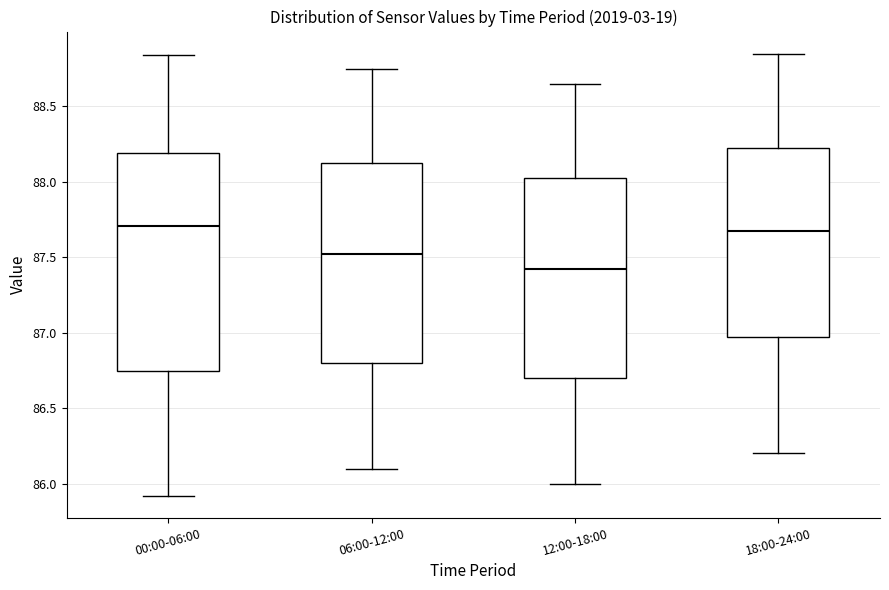

Comparing the boxes themselves (not the whiskers), which one is the tallest?

00:00-06:00